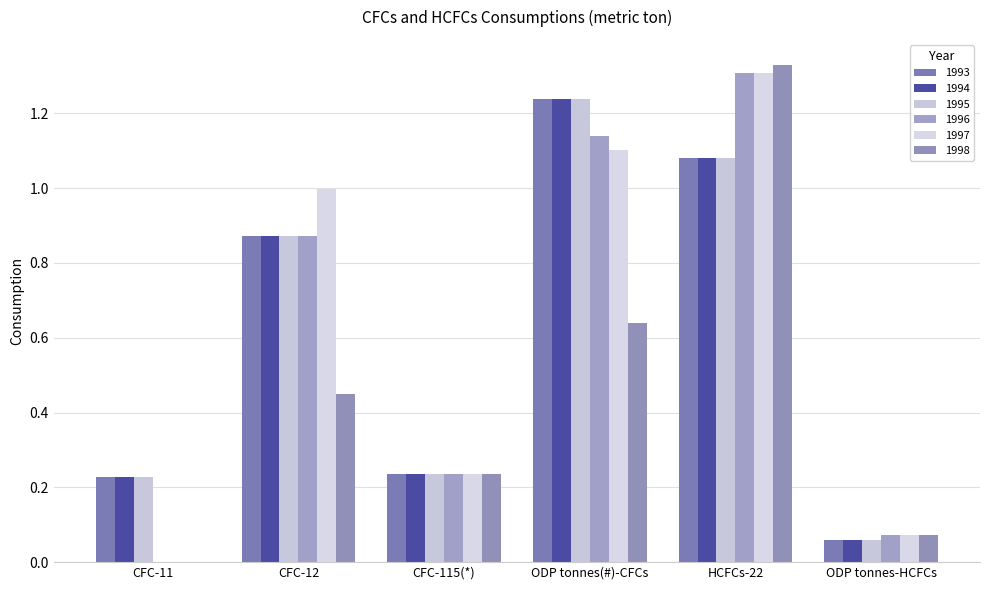

Is it true that 1994 equals 0.9 at CFC-12?

True